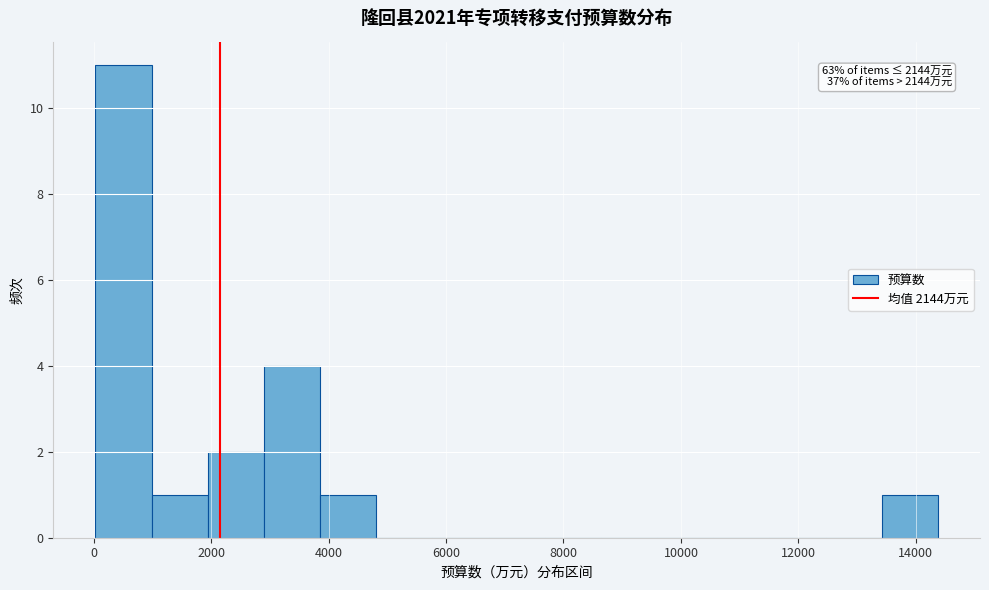

Which range on the x-axis has the tallest bar?

0 to 1000